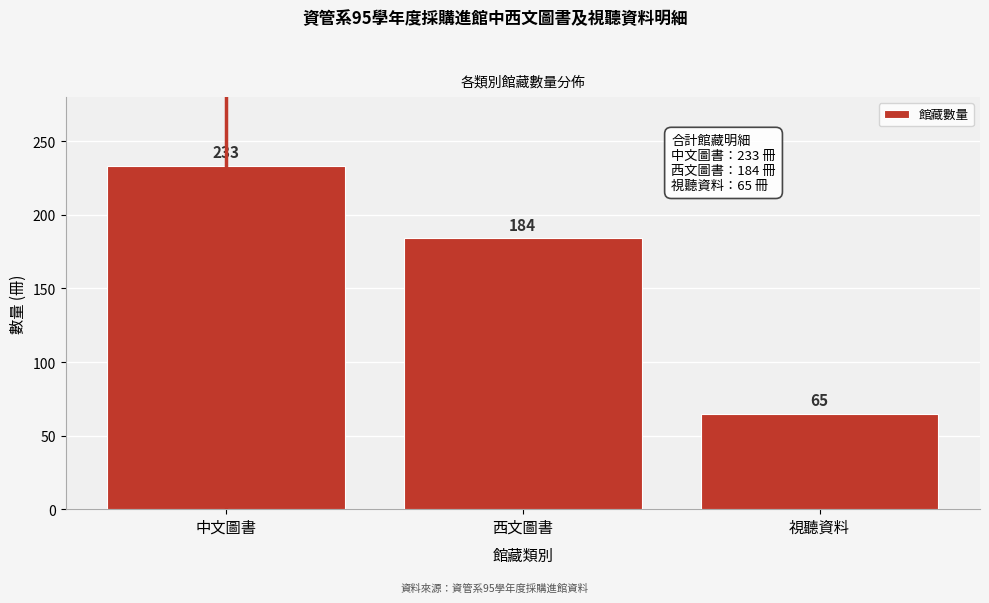

Reading left to right, what are all the values shown in this chart?

233	184	65